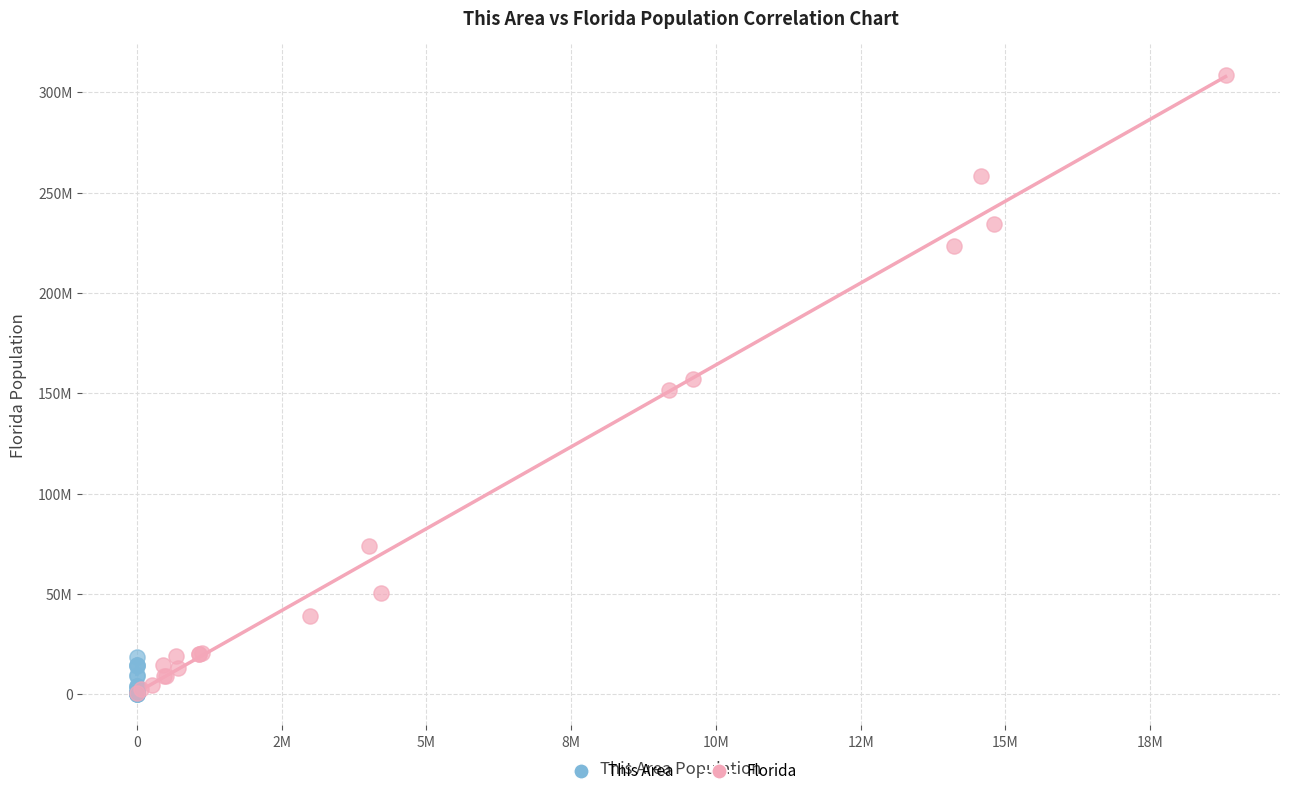

What are all the series names shown in the legend?

This Area, Florida